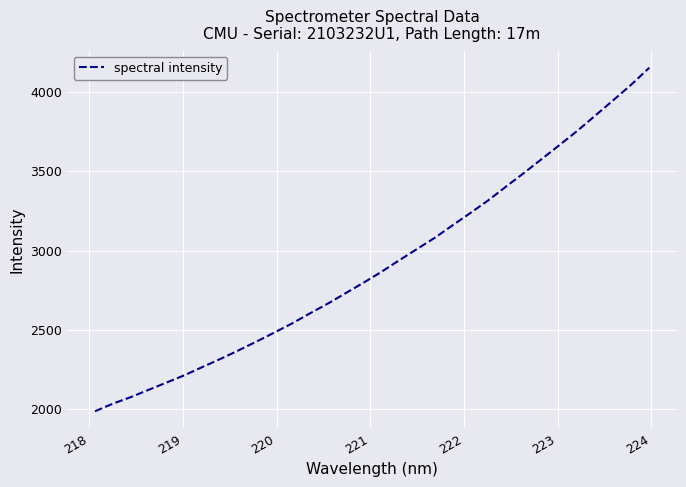

What is the maximum value shown in the chart?

4150.0